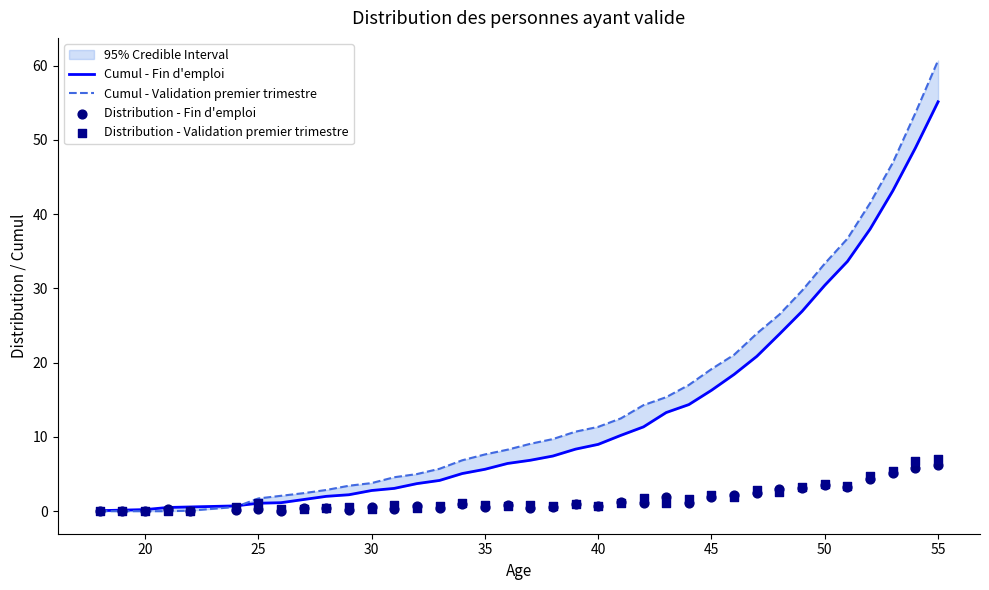

At how many categories does at least one series exceed 49?

2